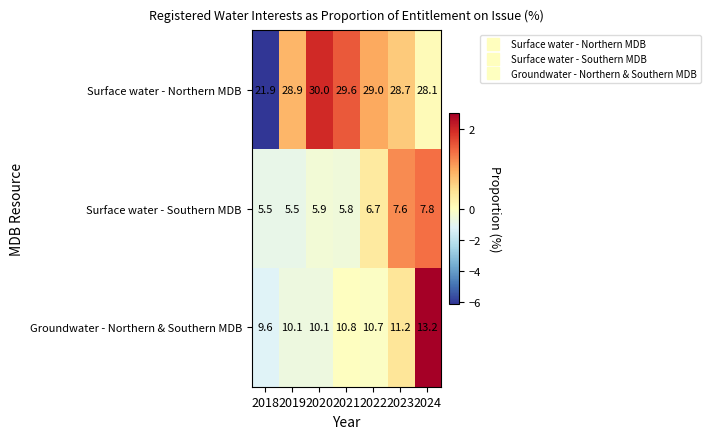

Reading right to left, transcribe all the data shown in this chart.

Surface water - Northern MDB: 28.1	28.7	29.0	29.6	30.0	28.9	21.9
Surface water - Southern MDB: 7.8	7.6	6.7	5.8	5.9	5.5	5.5
Groundwater - Northern & Southern MDB: 13.2	11.2	10.7	10.8	10.1	10.1	9.6